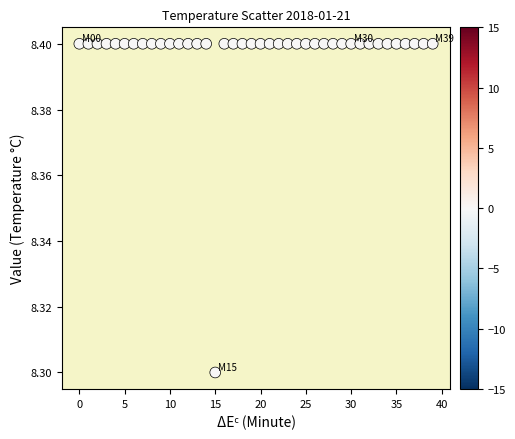

What Y value in the scatter plot is closest to 8?

8.3